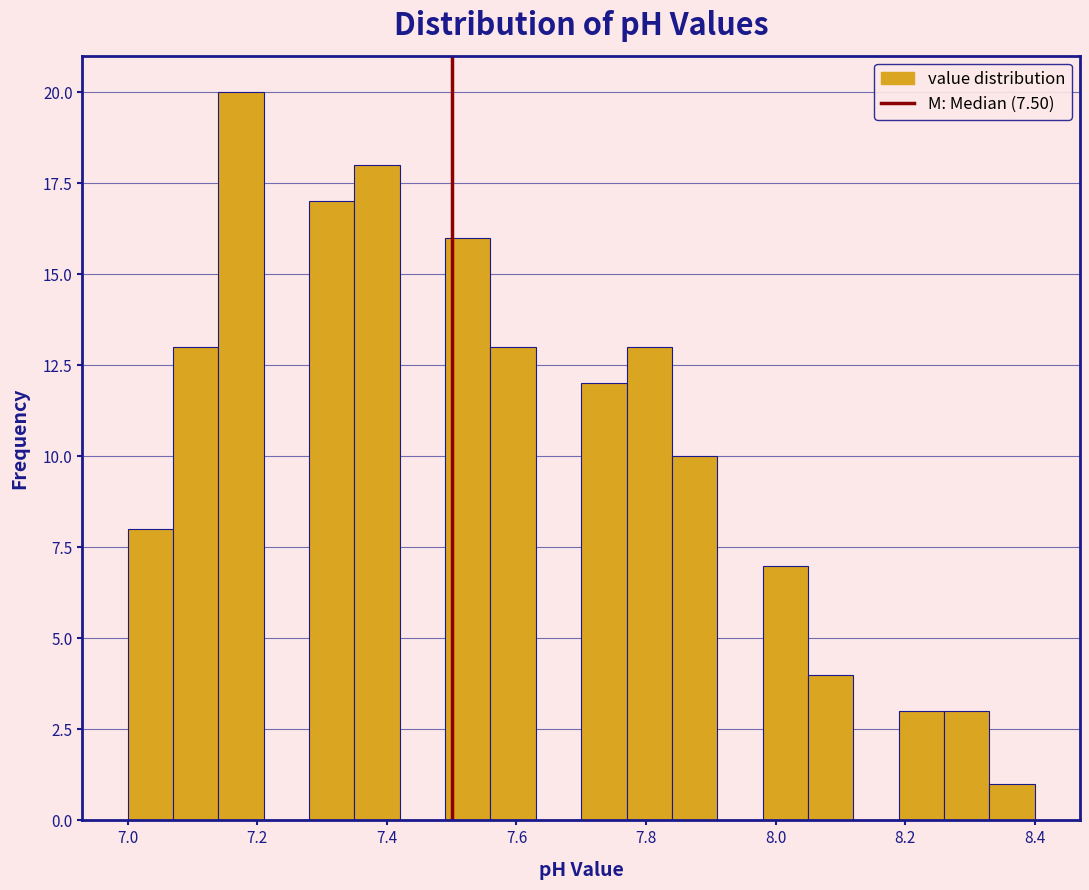

Around what value on the x-axis is the tallest bar? Give the approximate position of its centre, as read against the axis.

7.18